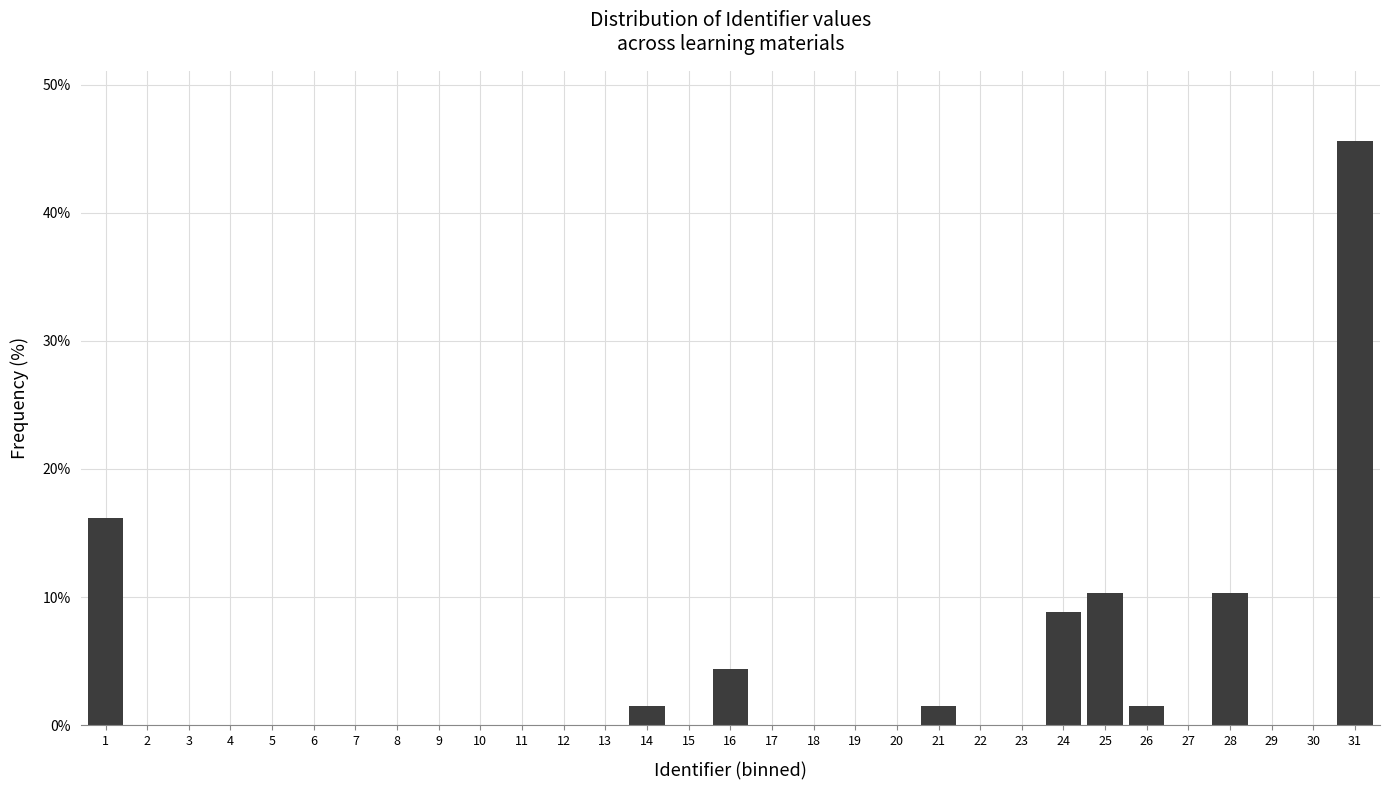

Which label corresponds to the largest value in the chart?

31